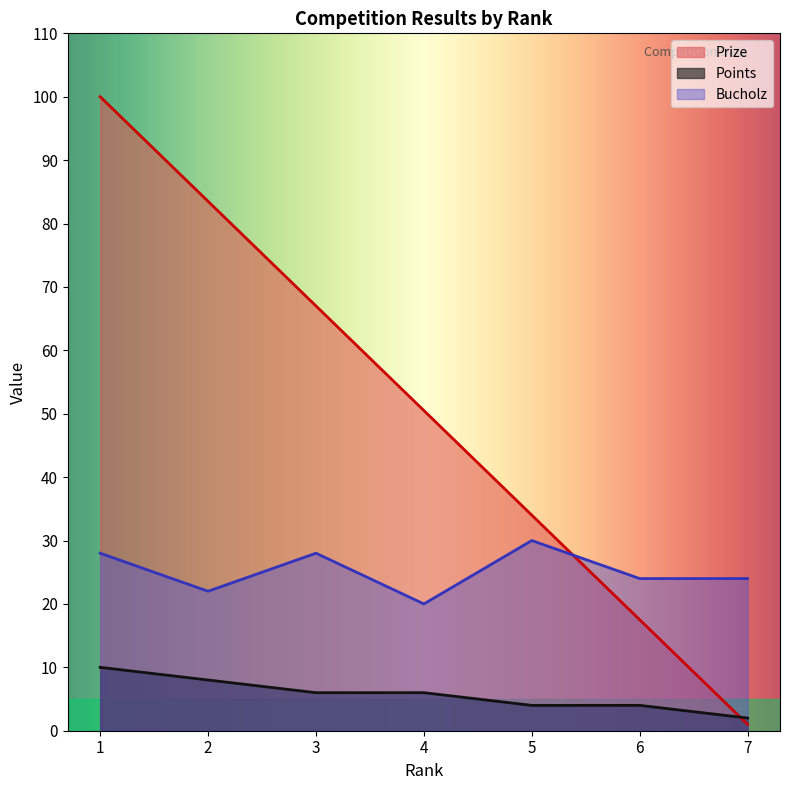

What is the average value of the Bucholz series?

25.1